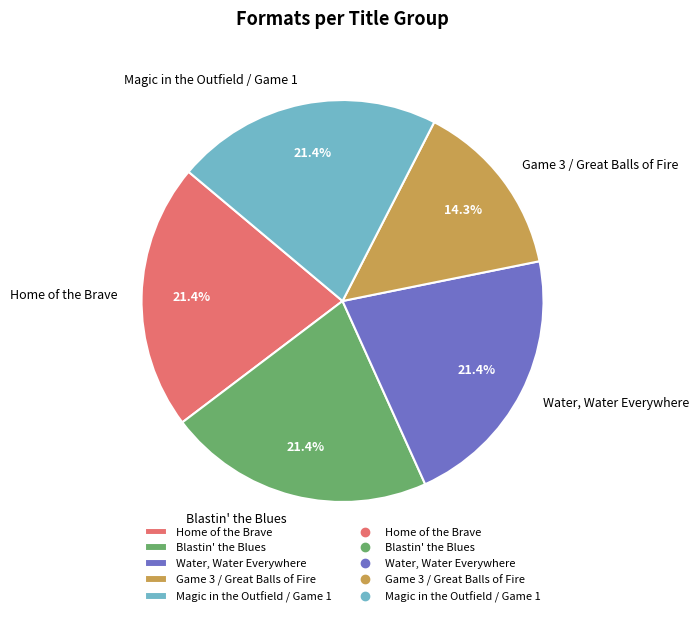

What is the total percentage of Game 3 / Great Balls of Fire and Water, Water Everywhere?

35.7%